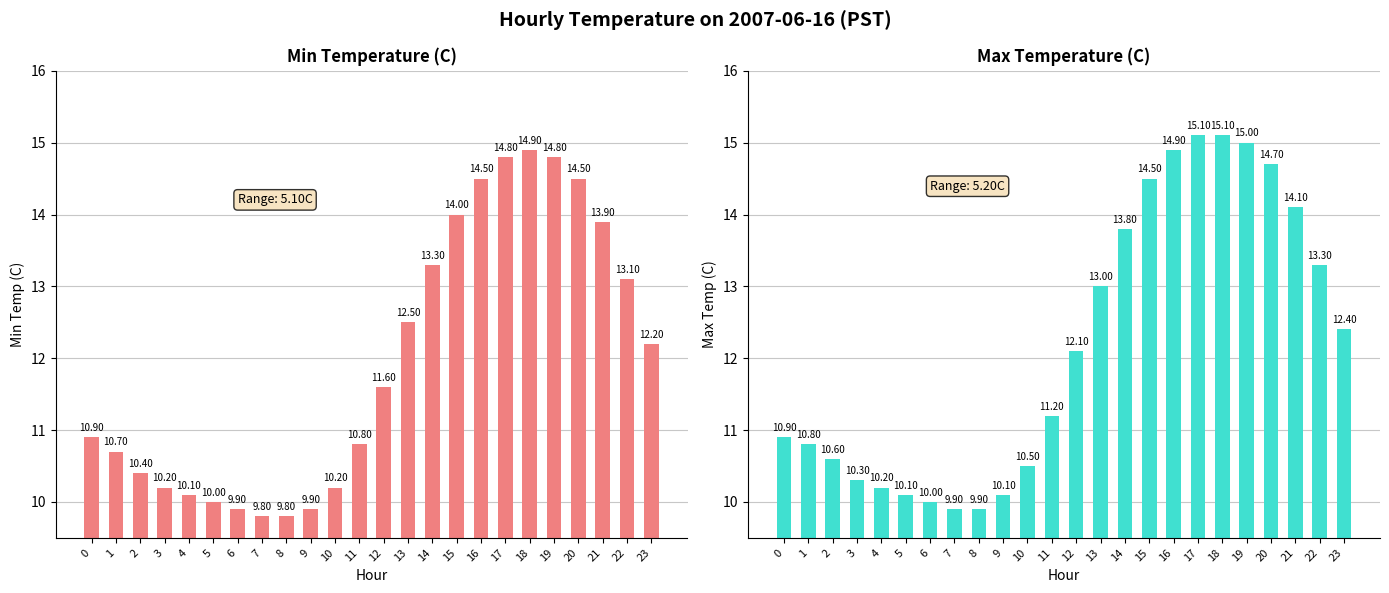

Which series changed the most between 4 and 17?

Max Temp